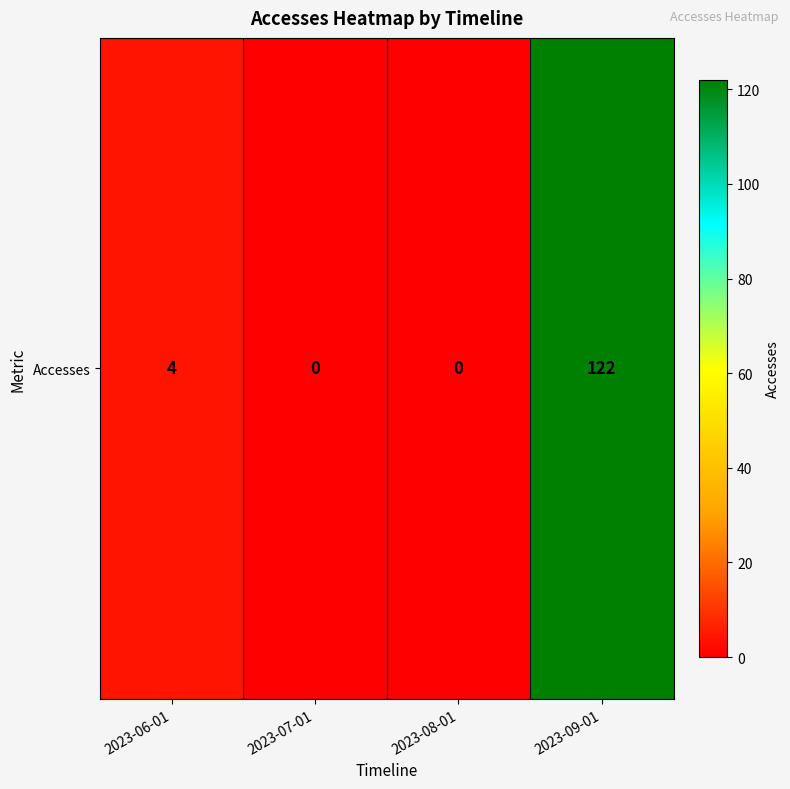

The chart shows a value of 0 at 2023-08-01. True or false?

True